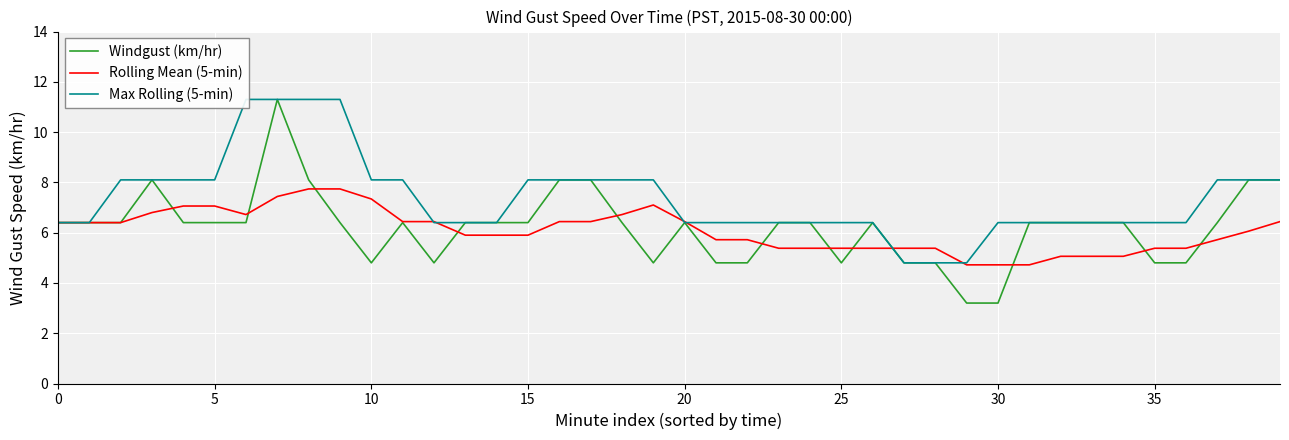

Is it true that Rolling Mean (5-min) equals 9.2 at 35?

False